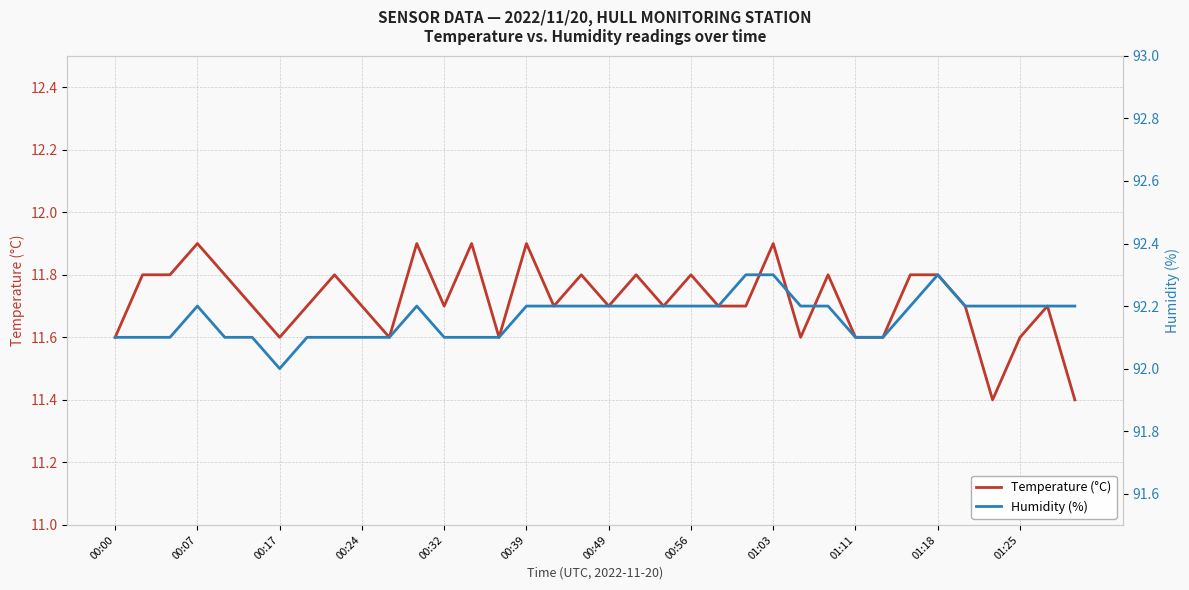

What is the value of the Temperature (°C) point at the 15th from the left?

11.6